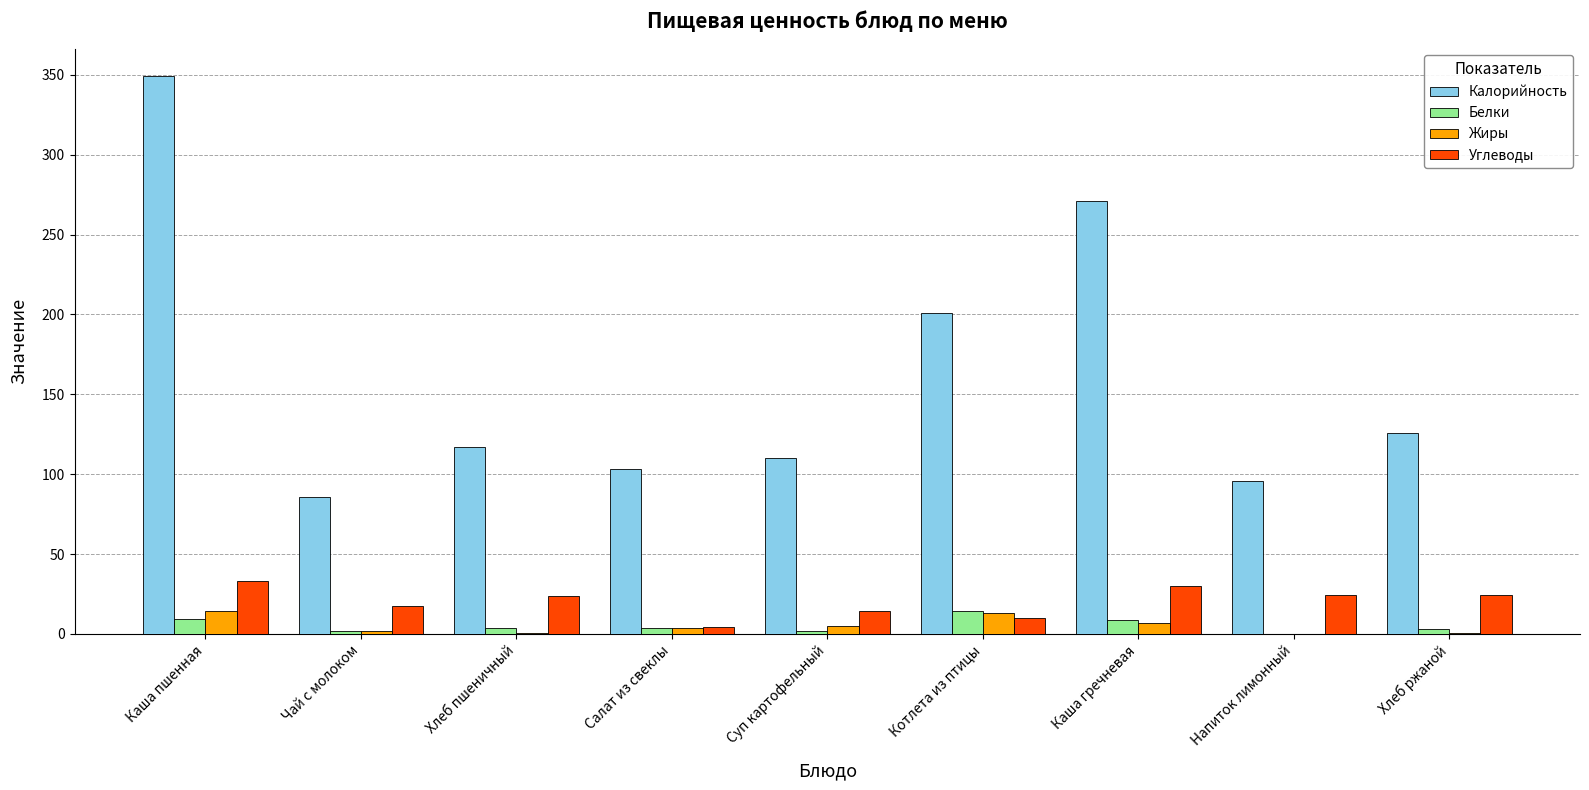

Which label corresponds to the largest value in the chart?

Каша пшенная